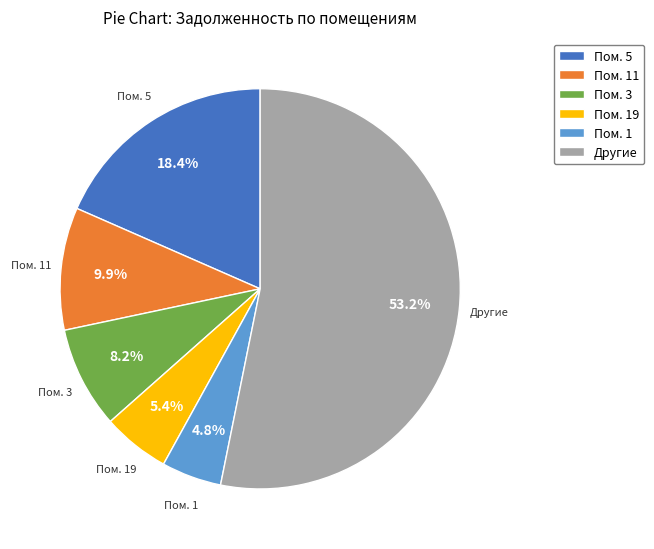

Does Пом. 11 account for over 50% of the chart?

No